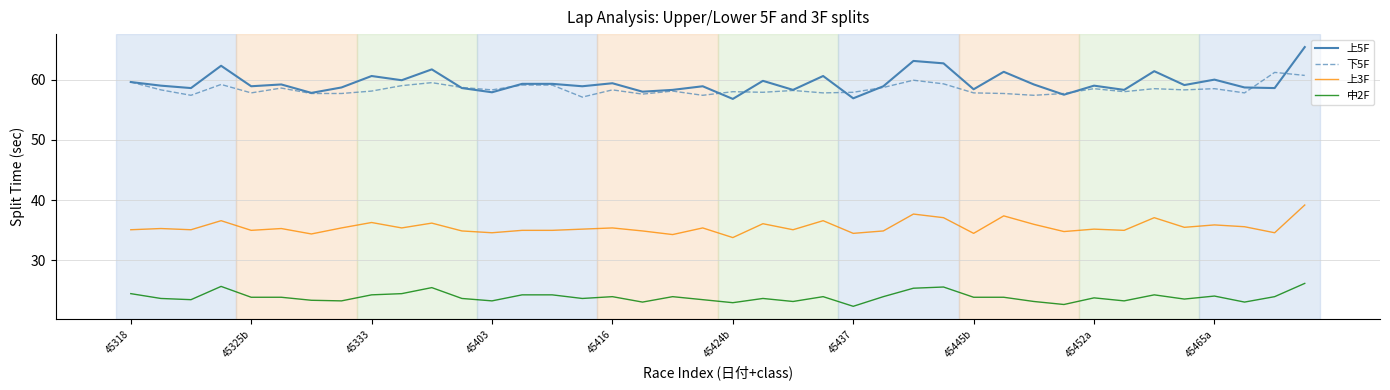

Rank the series by their maximum value, from highest to lowest.

上5F, 下5F, 上3F, 中2F